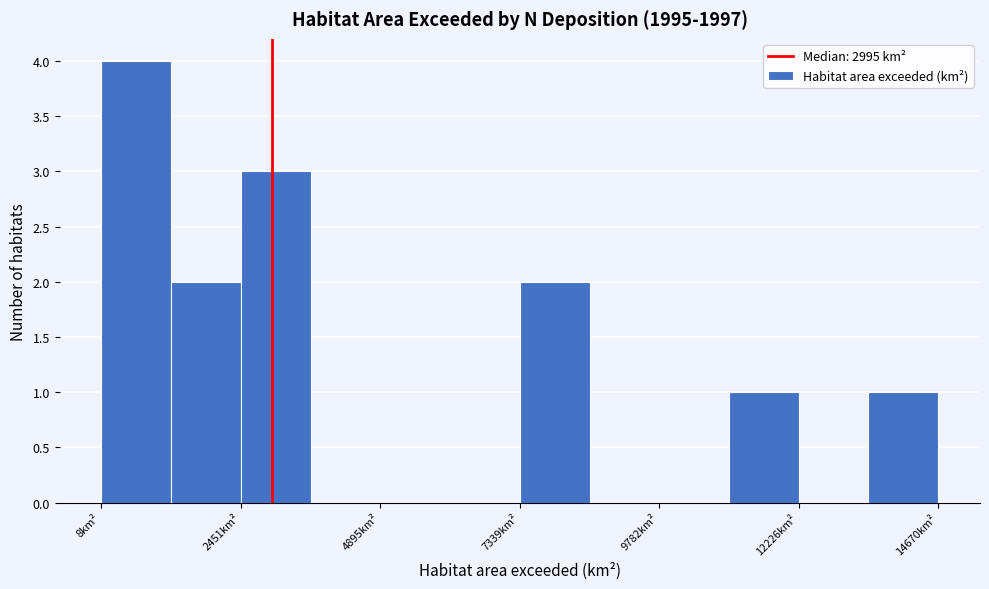

Read against the x-axis, roughly where is the centre of the tallest bar?

500